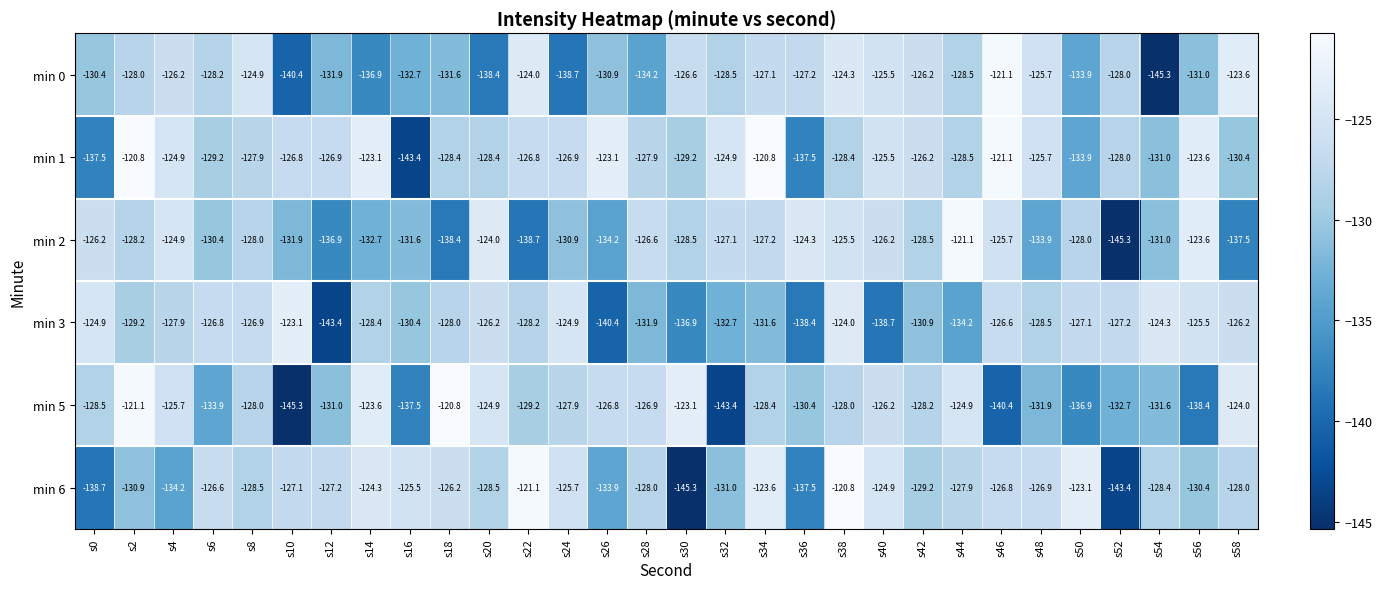

At which label does min 0 reach its minimum?

s54